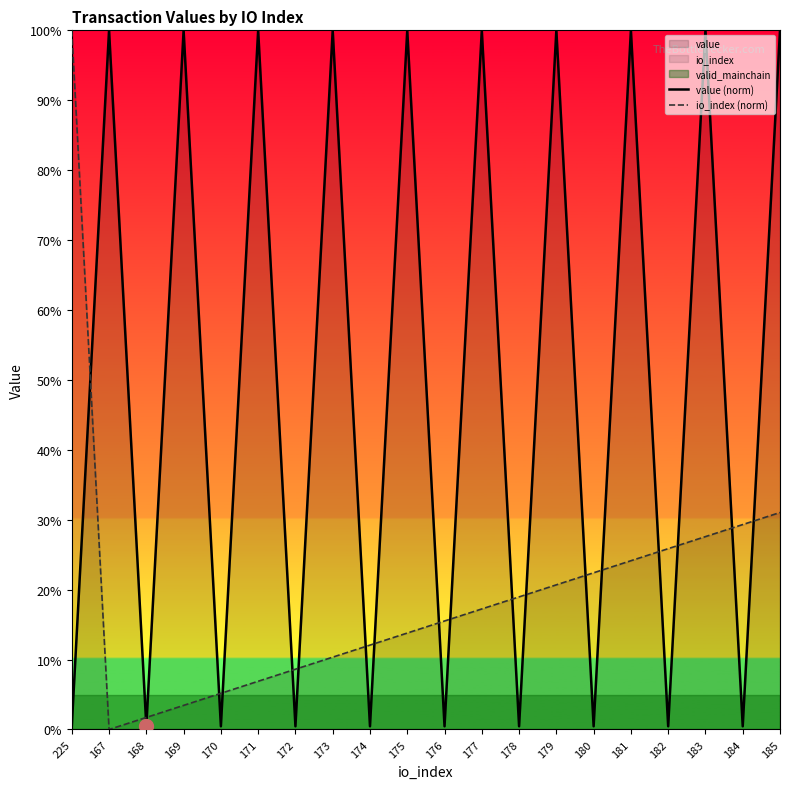

How many data points in io_index (norm) are above 0?

19